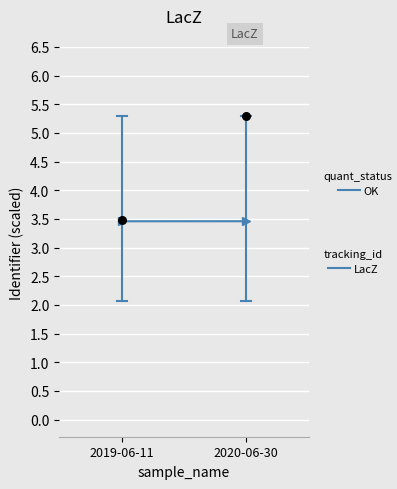

What is the range of Y values (max minus min)?

1.8